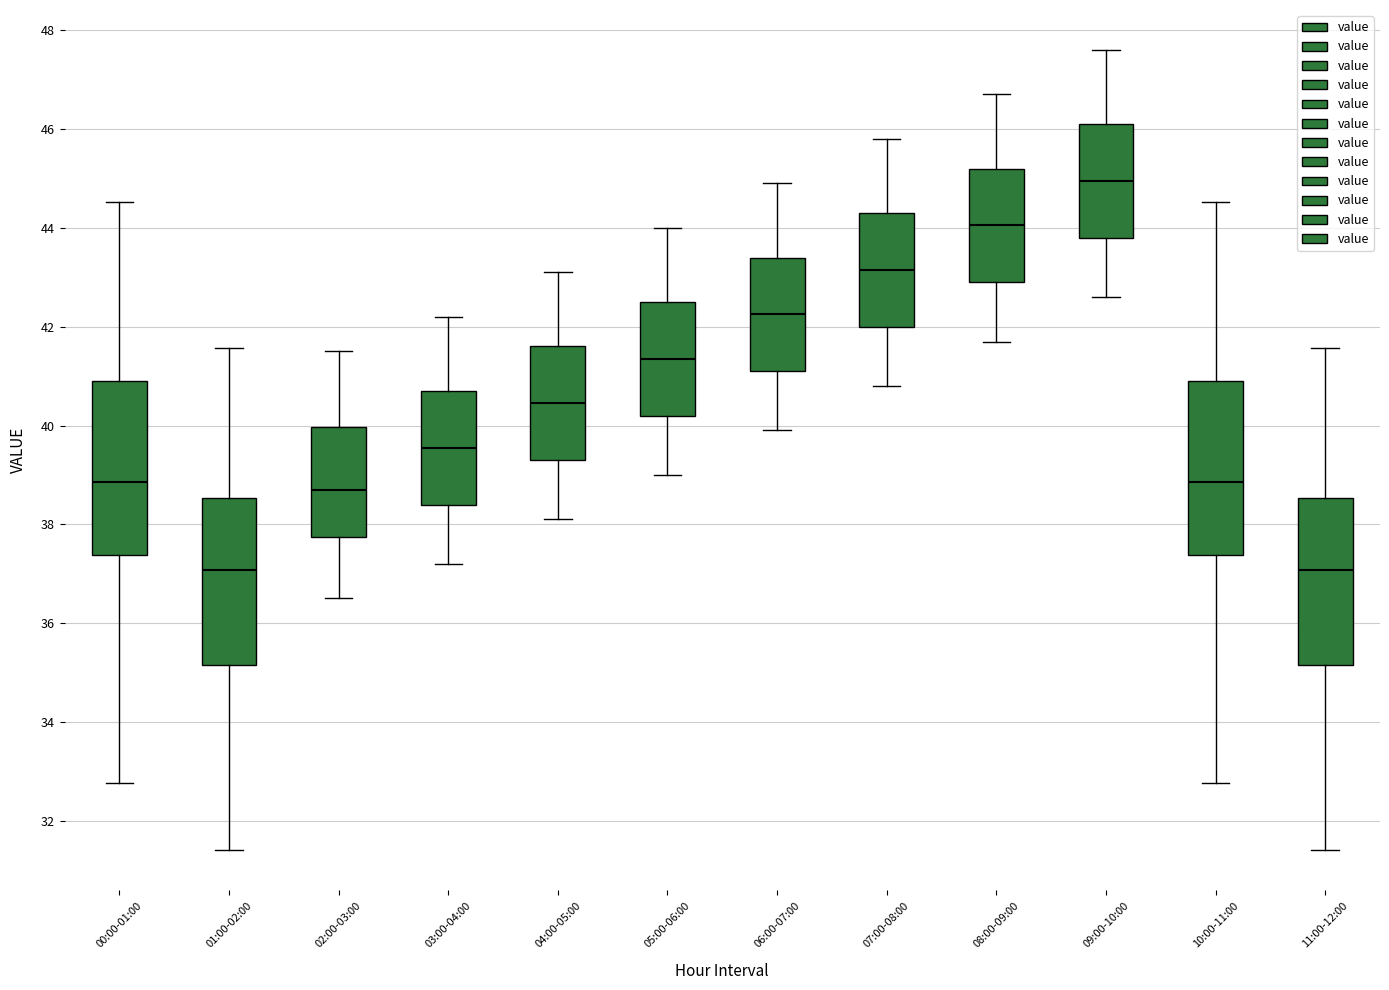

Reading left to right, read every box against the y-axis: the position of its median line, the range the box covers, and the ends of its whiskers. The values are not printed on the chart, so give them approximately, as read against the axis.

00:00-01:00: median 38.8, box 37.4 to 41.0, whiskers 32.8 to 44.6
01:00-02:00: median 37.0, box 35.2 to 38.6, whiskers 31.4 to 41.6
02:00-03:00: median 38.8, box 37.8 to 40.0, whiskers 36.6 to 41.6
03:00-04:00: median 39.6, box 38.4 to 40.8, whiskers 37.2 to 42.2
04:00-05:00: median 40.4, box 39.4 to 41.6, whiskers 38.2 to 43.2
05:00-06:00: median 41.4, box 40.2 to 42.6, whiskers 39.0 to 44.0
06:00-07:00: median 42.2, box 41.2 to 43.4, whiskers 40.0 to 45.0
07:00-08:00: median 43.2, box 42.0 to 44.4, whiskers 40.8 to 45.8
08:00-09:00: median 44.0, box 43.0 to 45.2, whiskers 41.8 to 46.8
09:00-10:00: median 45.0, box 43.8 to 46.2, whiskers 42.6 to 47.6
10:00-11:00: median 38.8, box 37.4 to 41.0, whiskers 32.8 to 44.6
11:00-12:00: median 37.0, box 35.2 to 38.6, whiskers 31.4 to 41.6